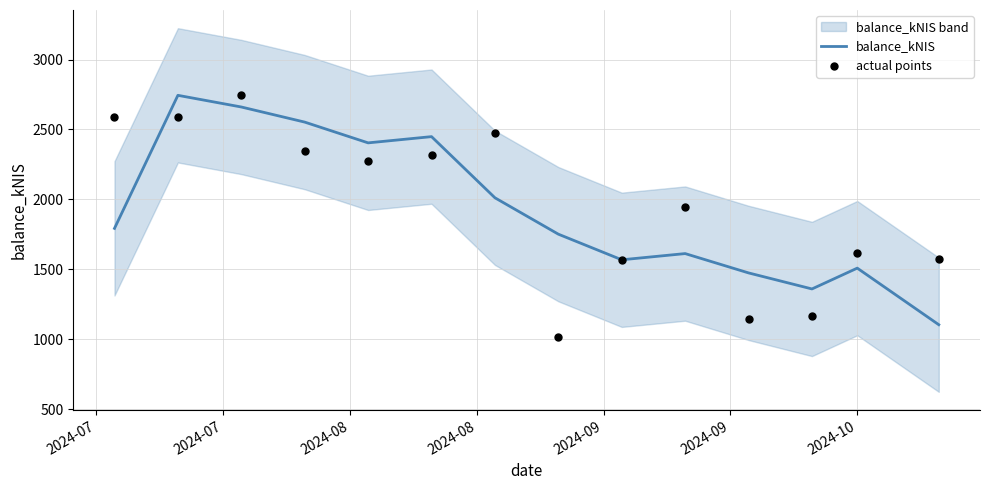

Which series has the largest total across all categories?

actual points